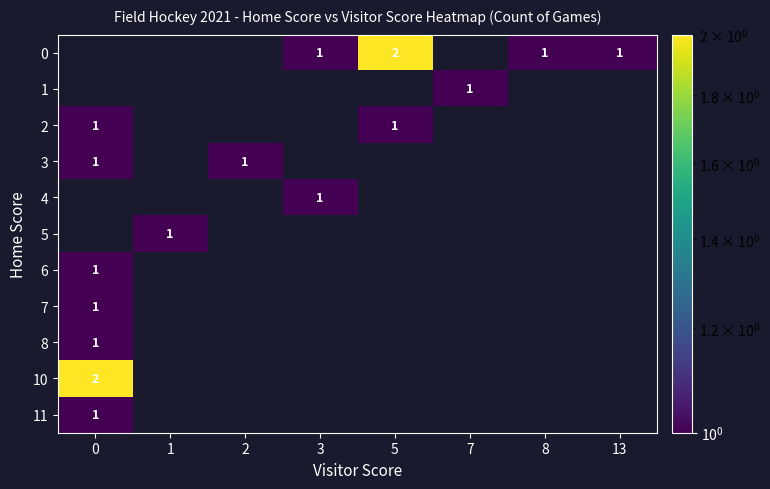

At how many categories does at least one series exceed 1?

2